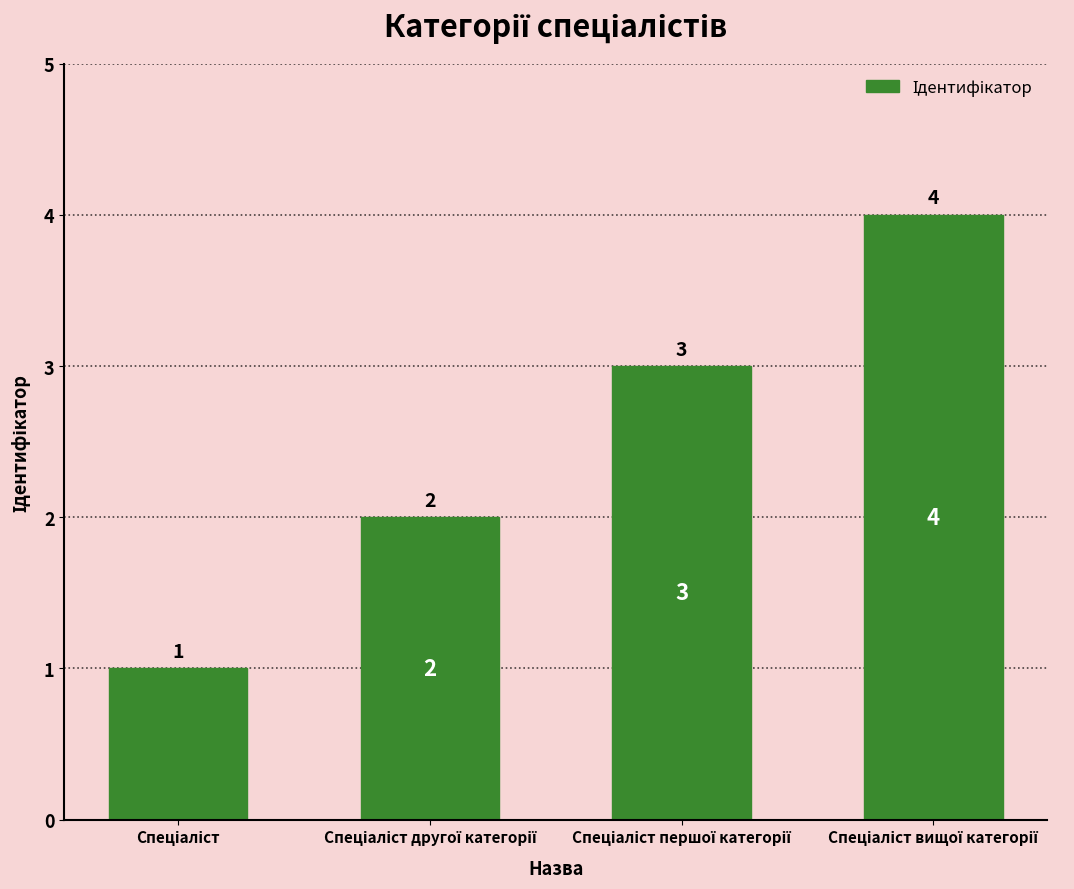

How many distinct data groups are displayed?

1